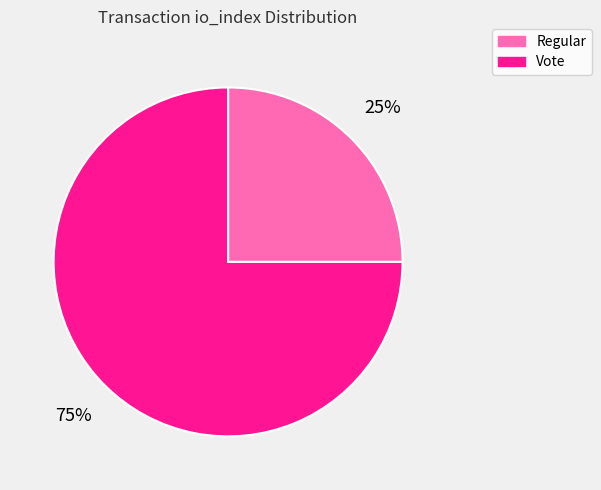

Which category has the biggest portion of the pie?

Vote